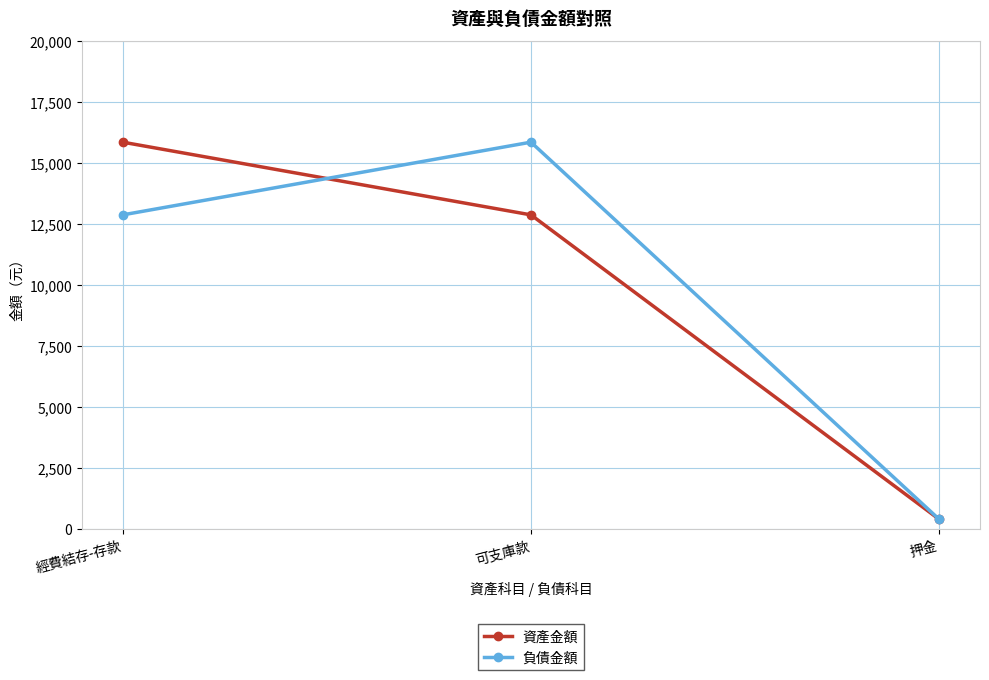

Reading left to right, extract all data points from this chart.

資產金額: 經費結存-存款=15848	可支庫款=12870	押金=400
負債金額: 經費結存-存款=12870	可支庫款=15848	押金=400